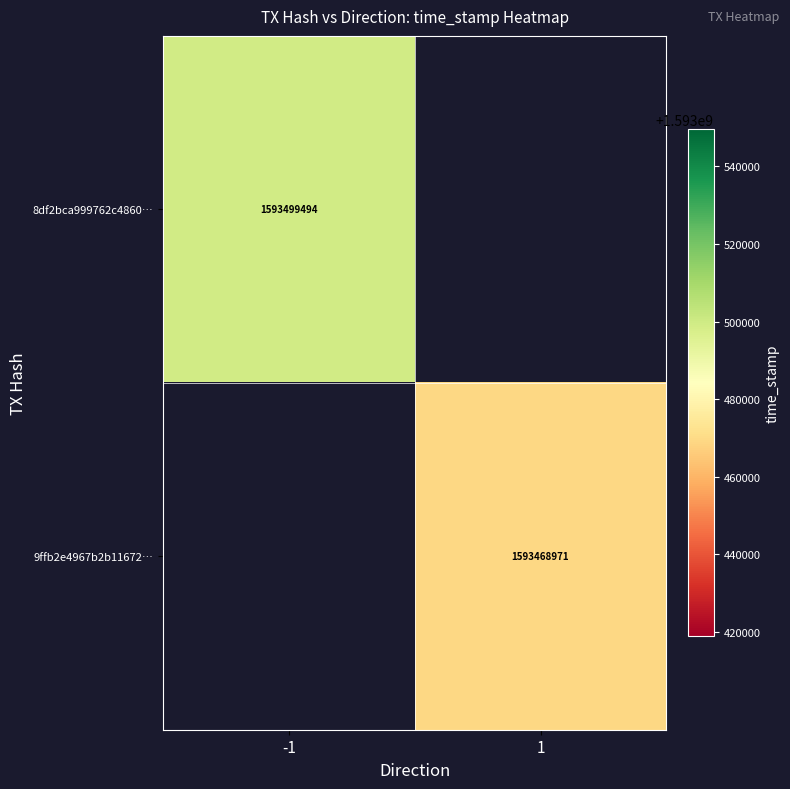

The value of 8df2bca999762c4860… at -1 is 1593499494. True or false?

True